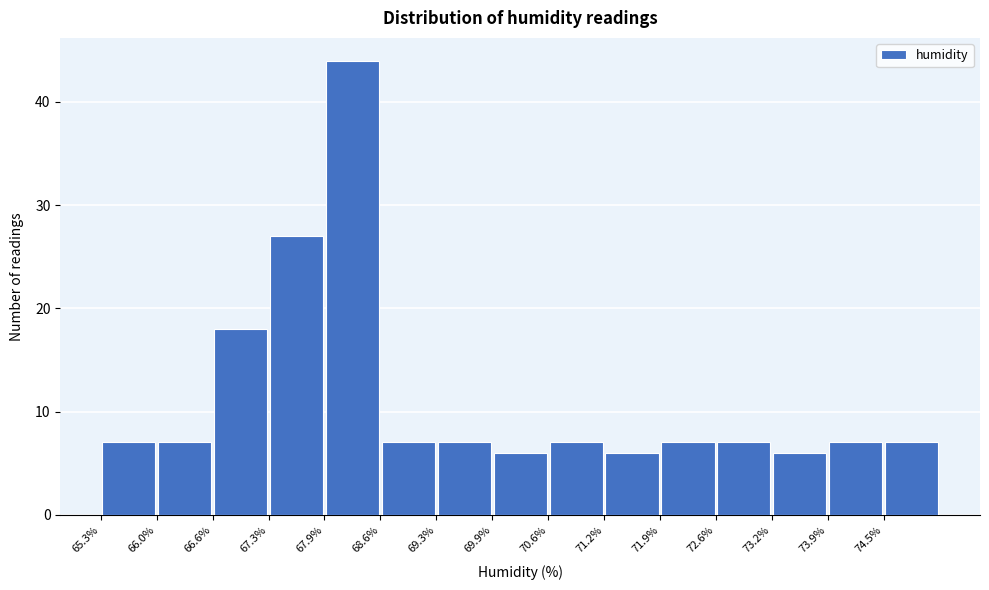

What is the height of the bar covering 69.92 to 70.58 on the x-axis? Neither the bar edges nor the heights are printed on the chart, so give them approximately, as read against the axes.

6